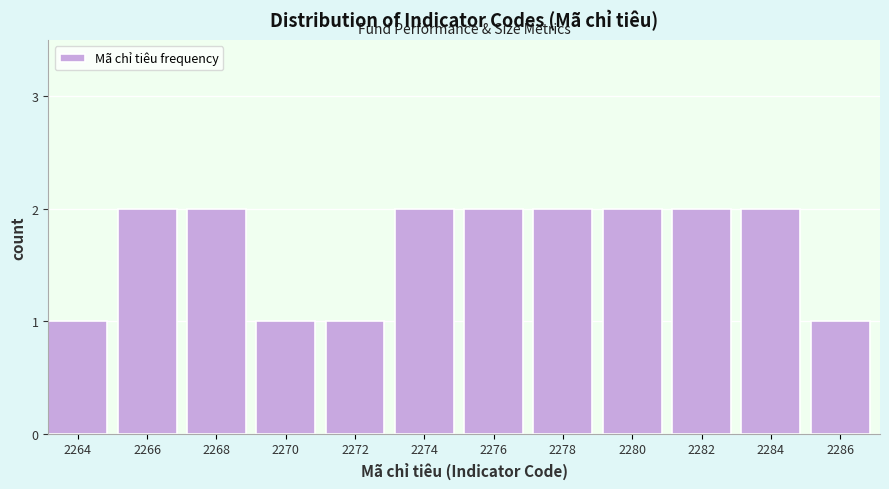

Reading left to right, extract all data points from this chart.

1	2	2	1	1	2	2	2	2	2	2	1